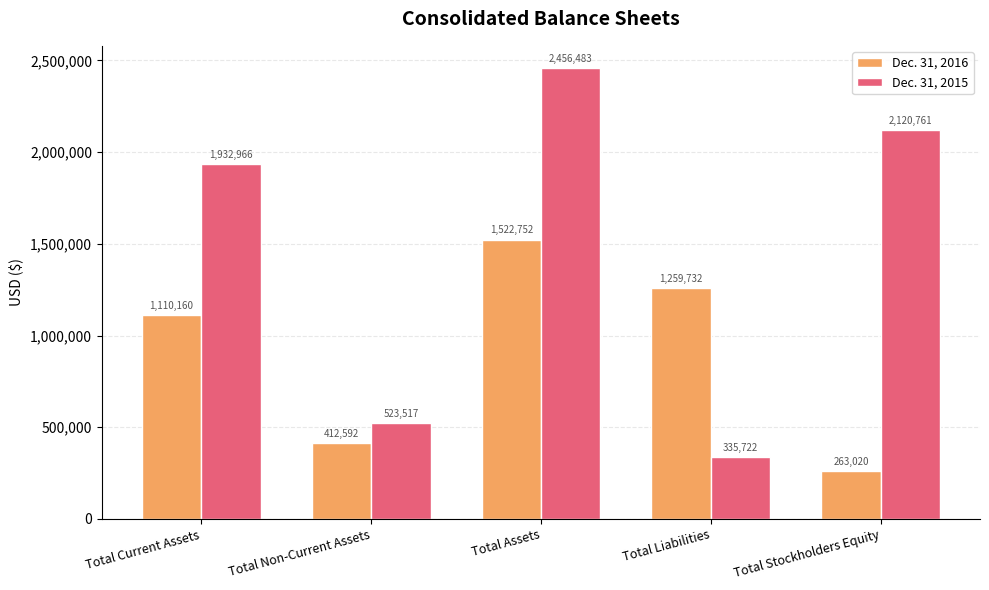

Reading left to right, extract all data points from this chart.

Dec. 31, 2016: Total Current Assets=1110160	Total Non-Current Assets=412592	Total Assets=1522752	Total Liabilities=1259732	Total Stockholders Equity=263020
Dec. 31, 2015: Total Current Assets=1932966	Total Non-Current Assets=523517	Total Assets=2456483	Total Liabilities=335722	Total Stockholders Equity=2120761